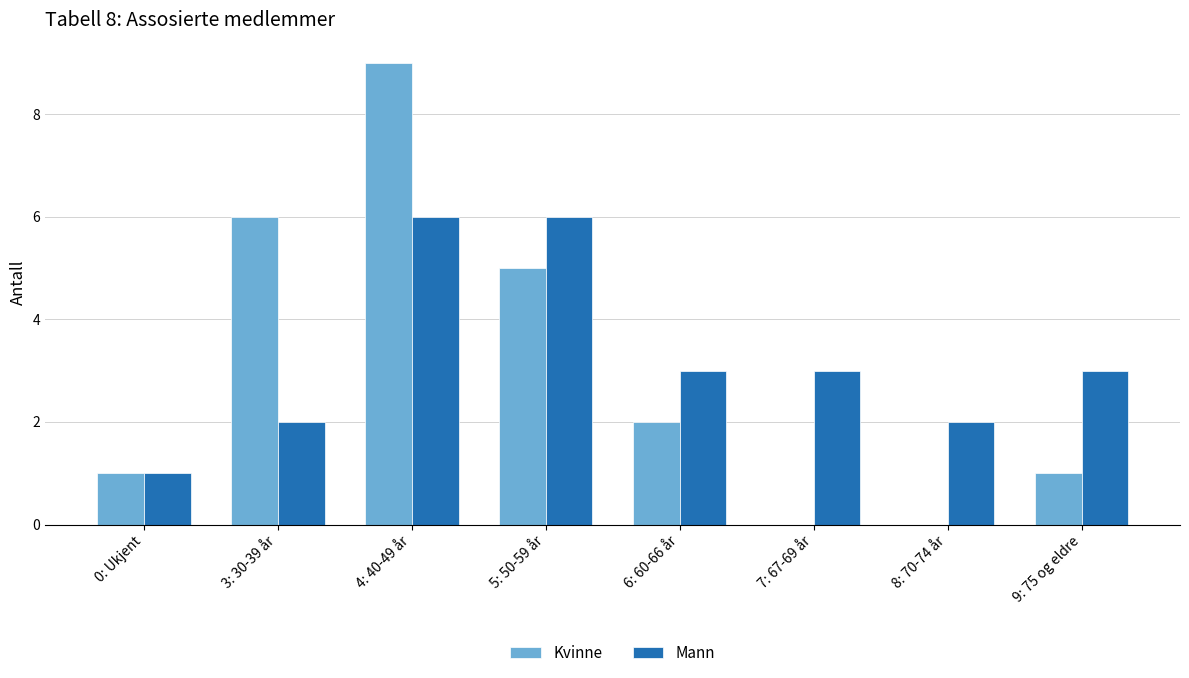

Count the number of categories in the chart.

8